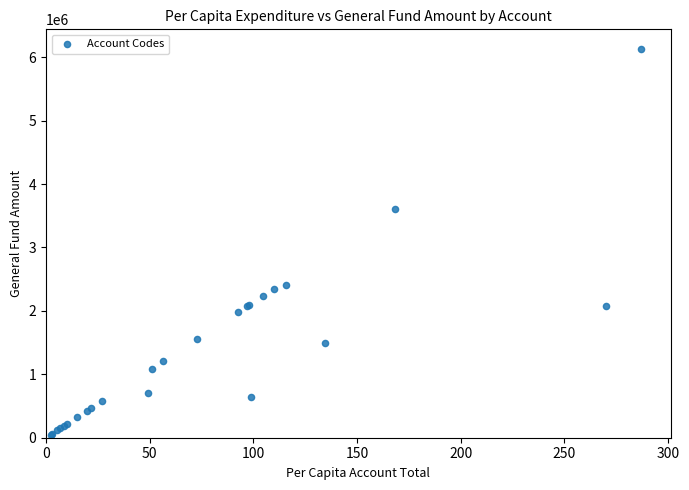

What Y value in the scatter plot is closest to 3090719?

3603915